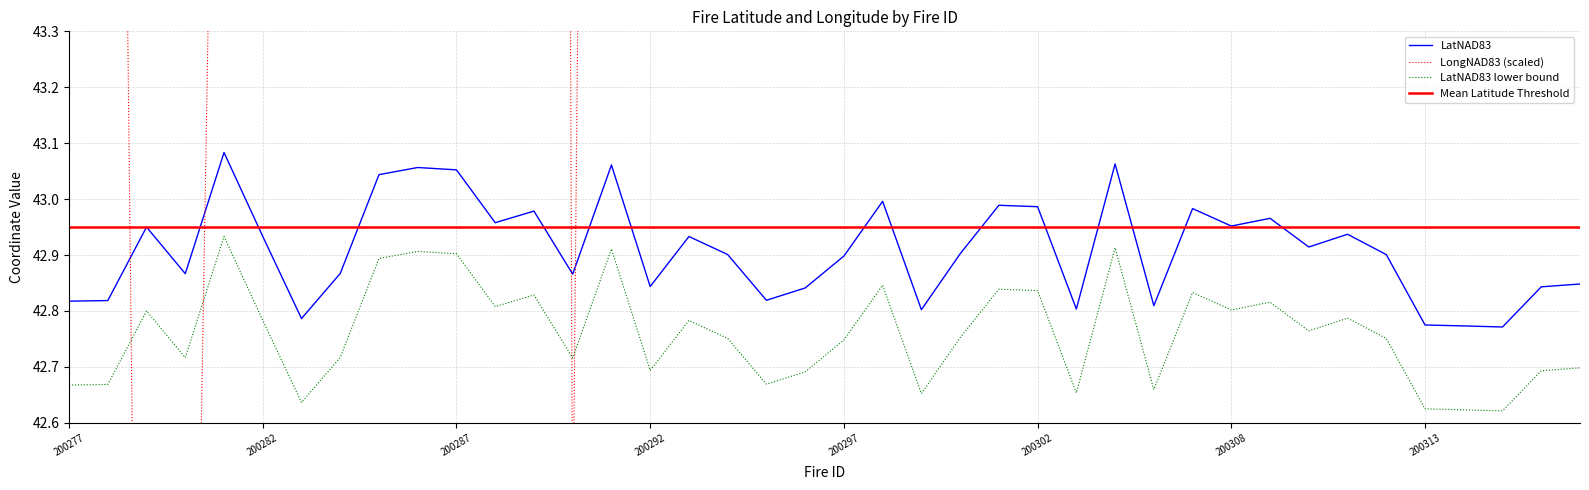

The value of LatNAD83 at 200317 is 42.8. True or false?

True